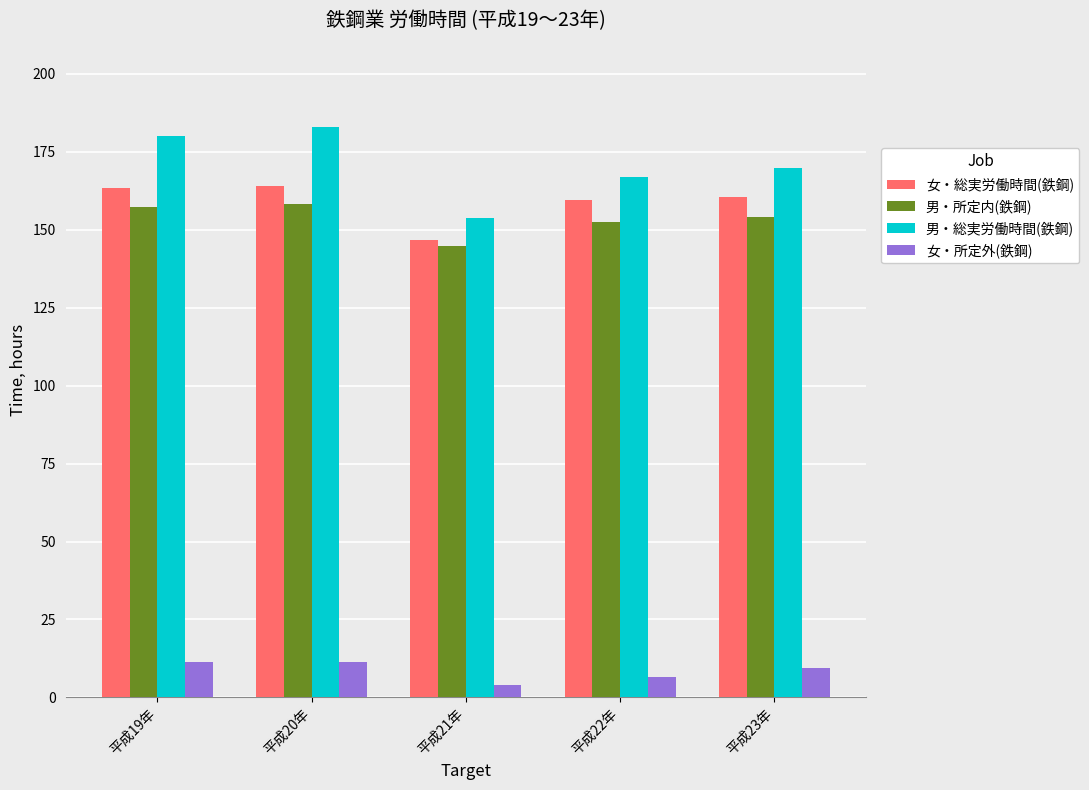

Between 平成20年 and 平成23年, which series saw the biggest shift?

男・総実労働時間(鉄鋼)